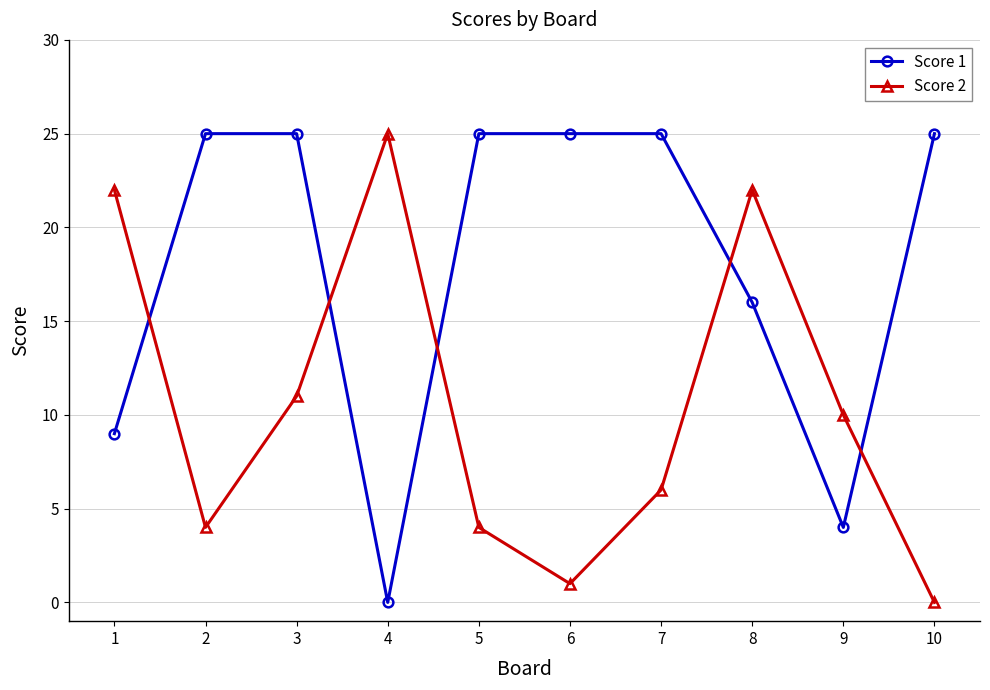

How many positive values does the Score 2 series have?

9